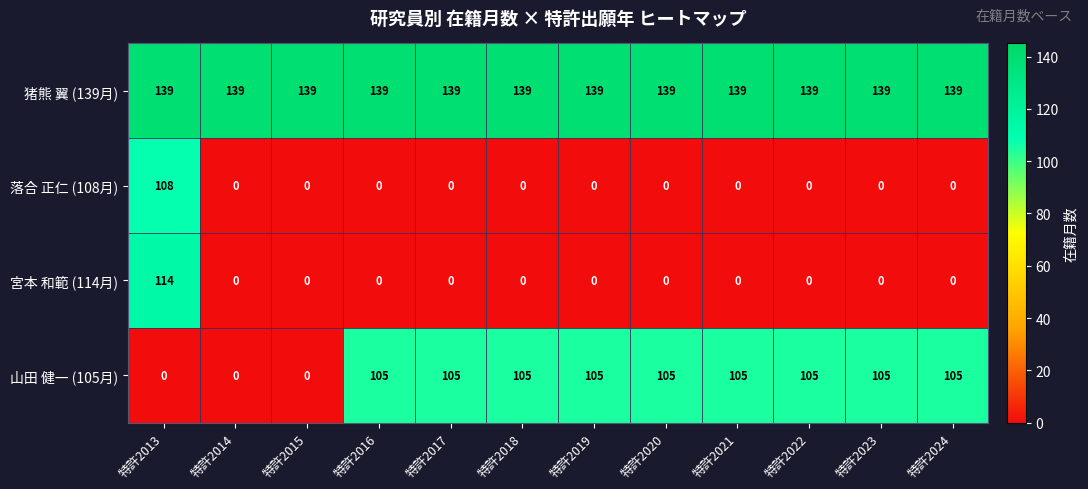

What is the spread (max minus min) of values at 特許2021?

139